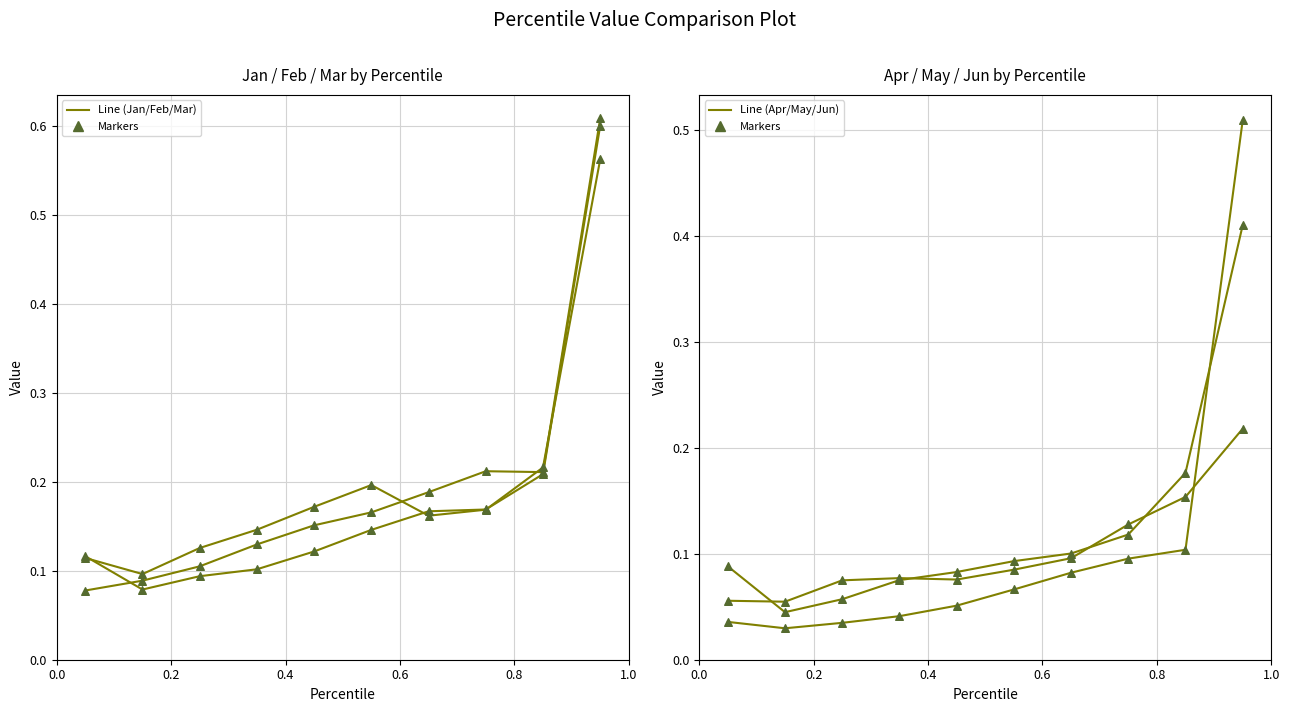

Is the value of Apr at pct25 greater than the value of May at pct55?

No